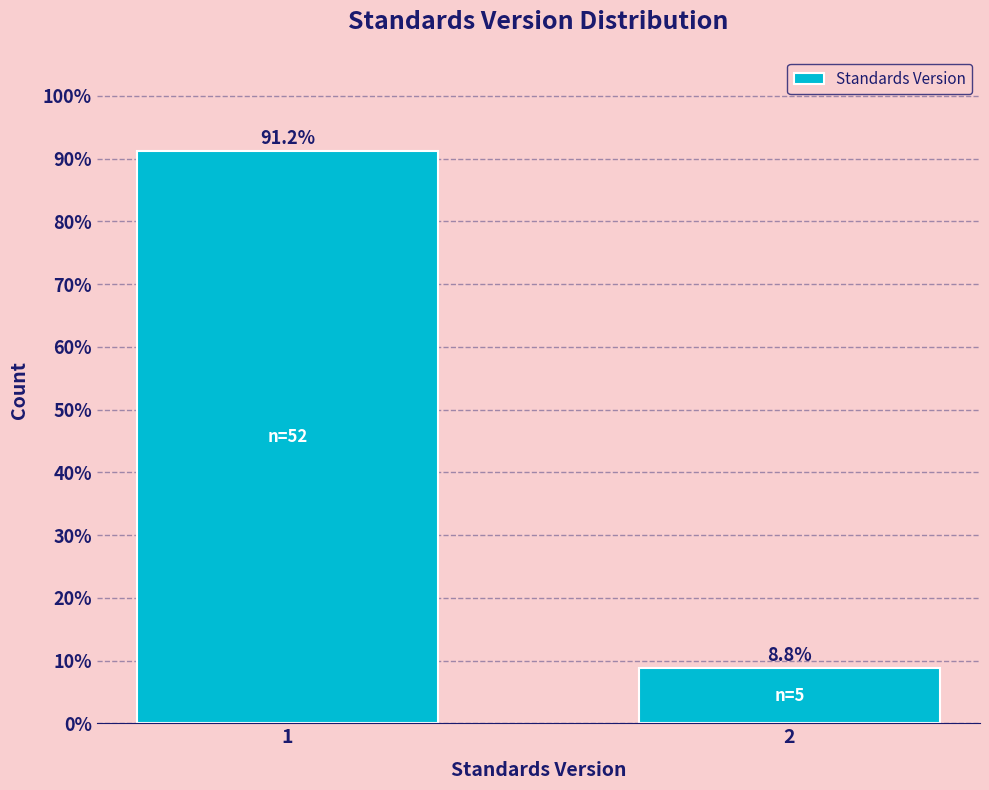

Reading right to left, transcribe all the data shown in this chart.

8.8	91.2